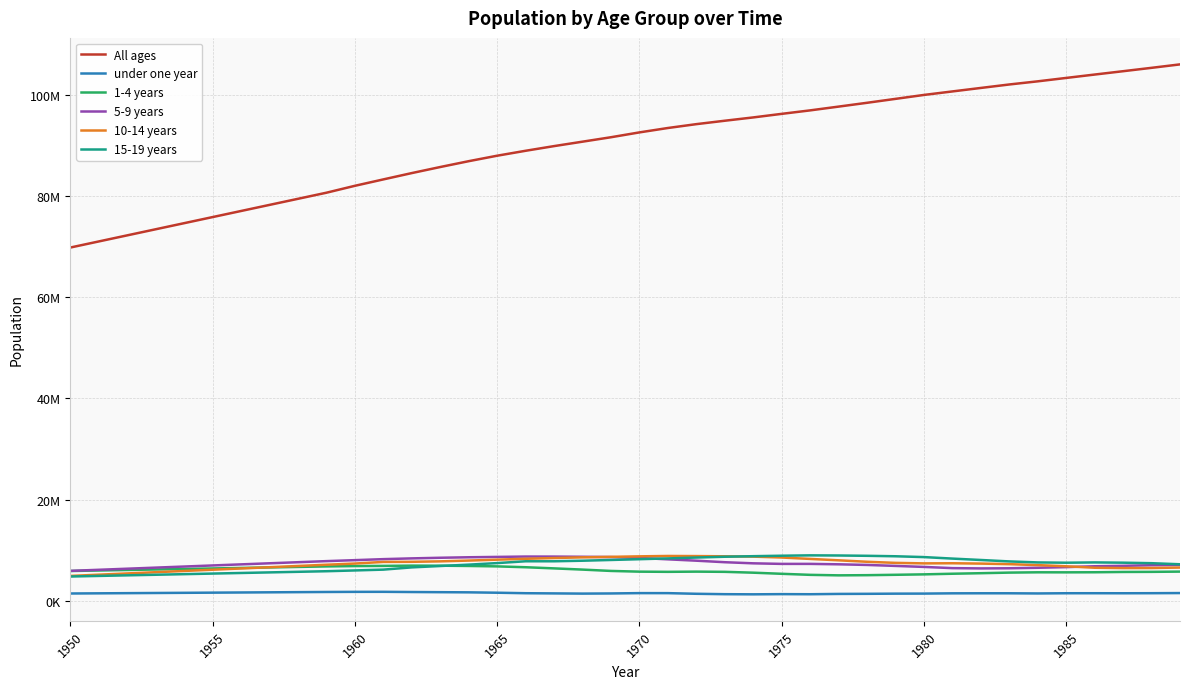

What are all the series names shown in the legend?

All ages, under one year, 1-4 years, 5-9 years, 10-14 years, 15-19 years